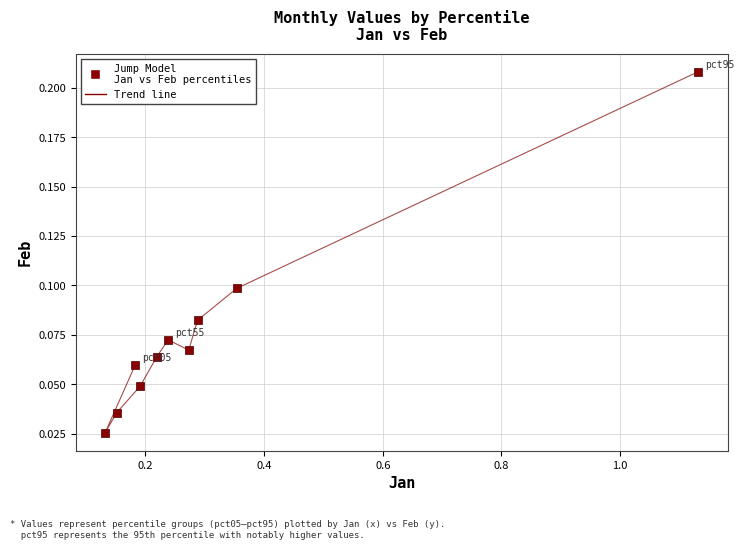

What is the range of X values (max minus min)?

1.0